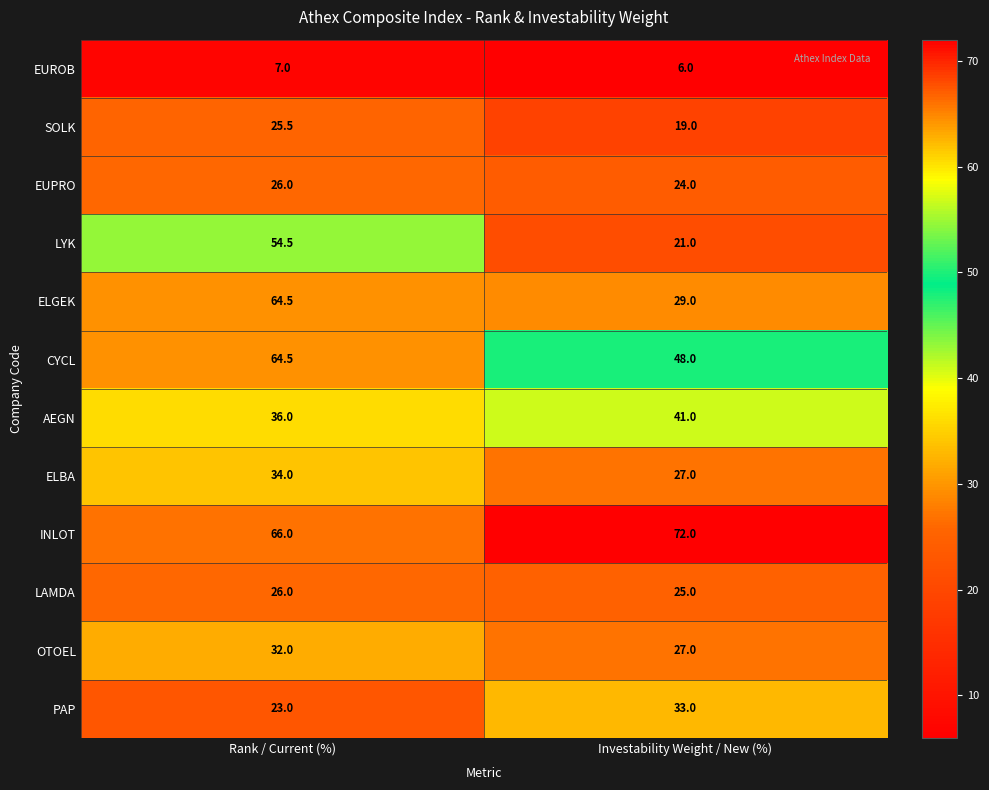

What is the spread (max minus min) of values at Investability Weight / New (%)?

66.0